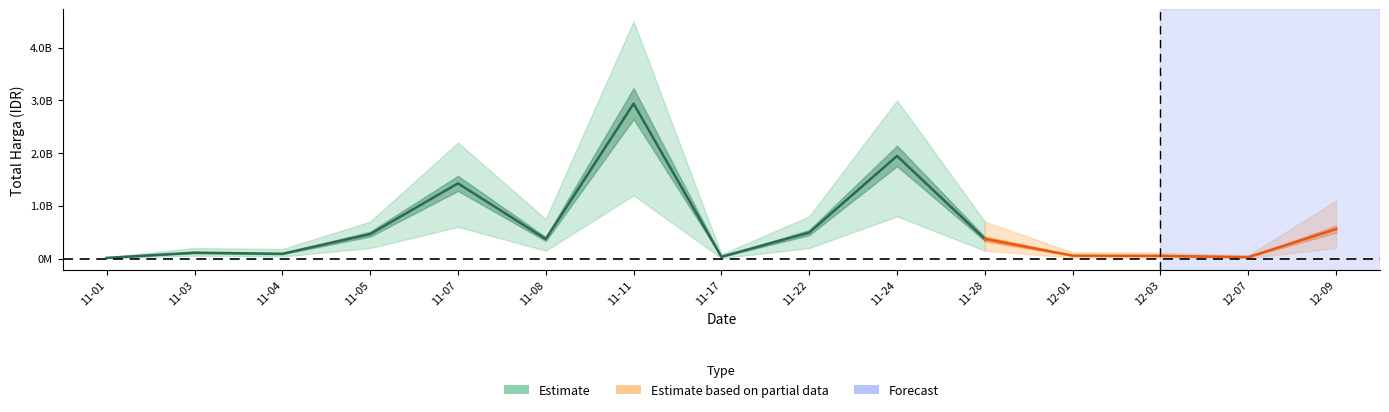

Approximately how many times larger is the value at 2021-12-01 compared to 2021-11-04?

0.6